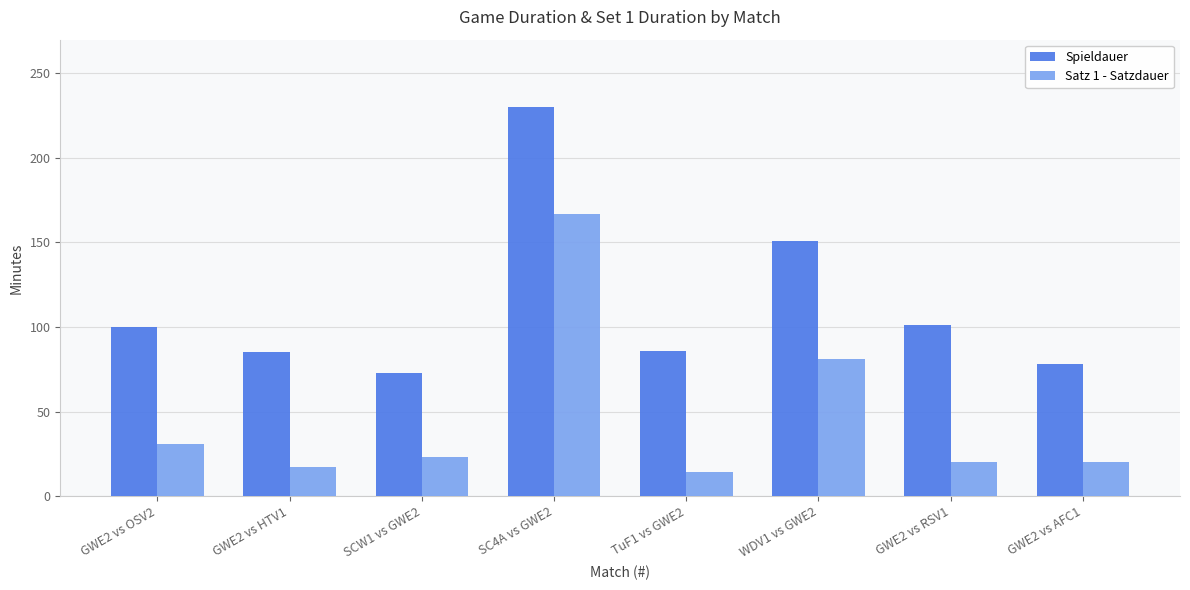

Which series changed the most between WDV1 vs GWE2 and GWE2 vs RSV1?

Satz 1 - Satzdauer